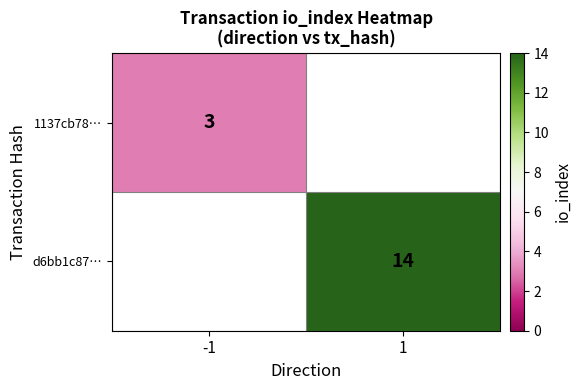

The d6bb1c87… series shows 7 at 1. True or false?

False